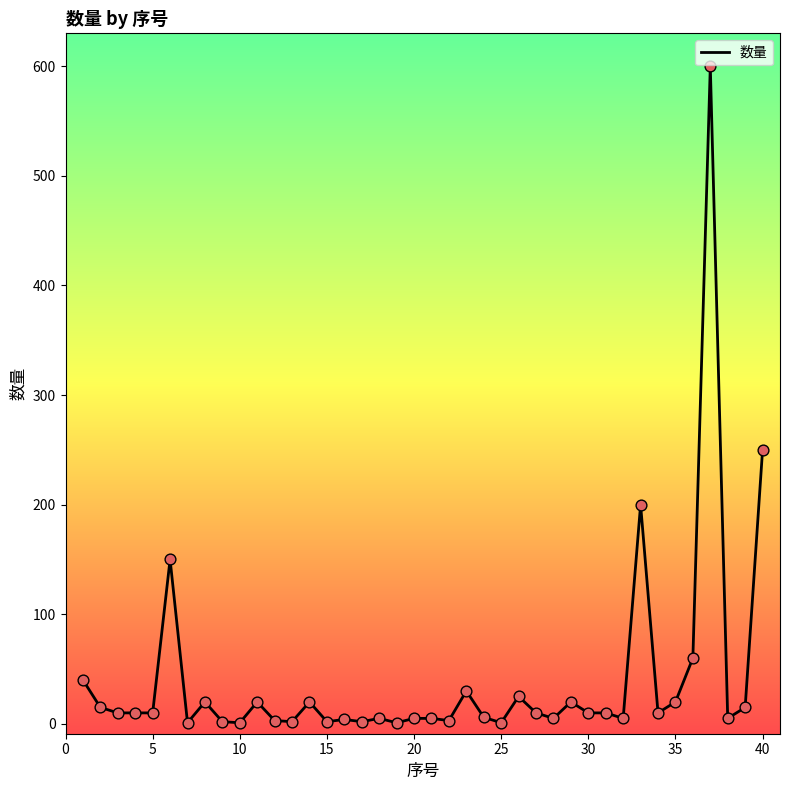

What is the maximum value shown in the chart?

600